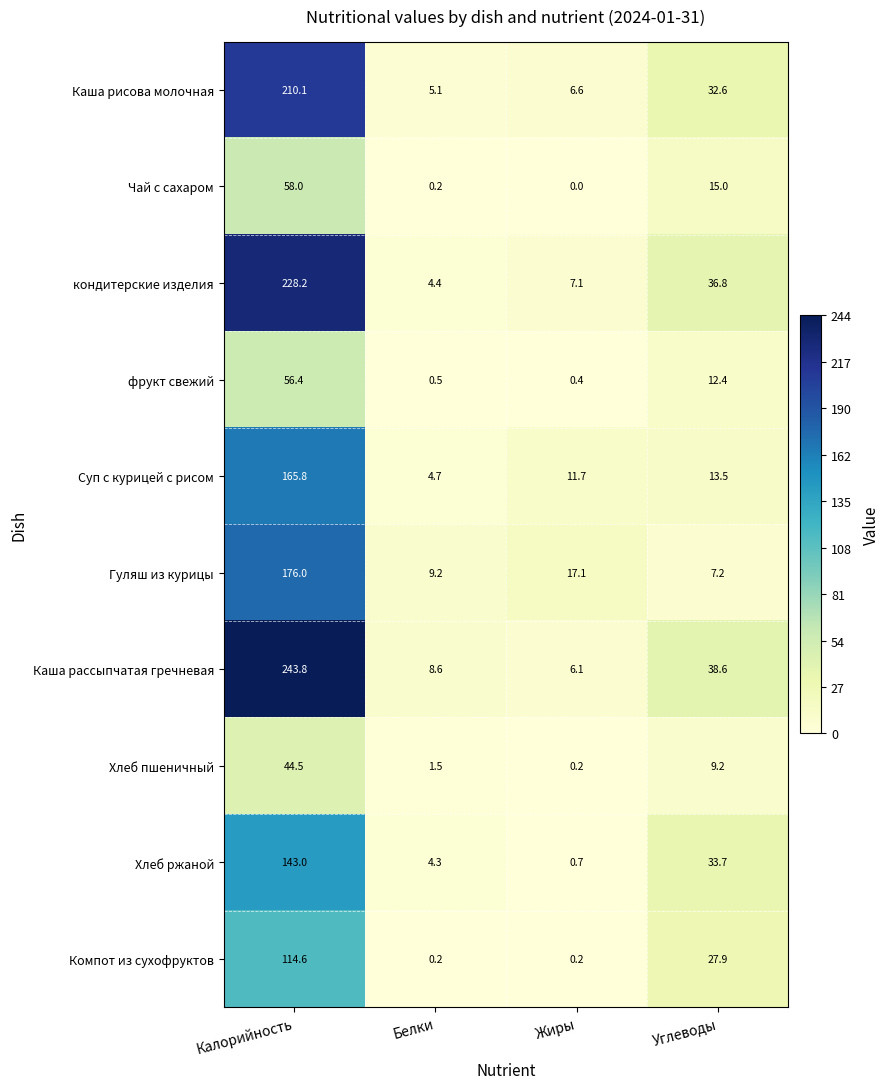

What is the sum of the Суп с курицей с рисом values at Углеводы and Калорийность?

179.3